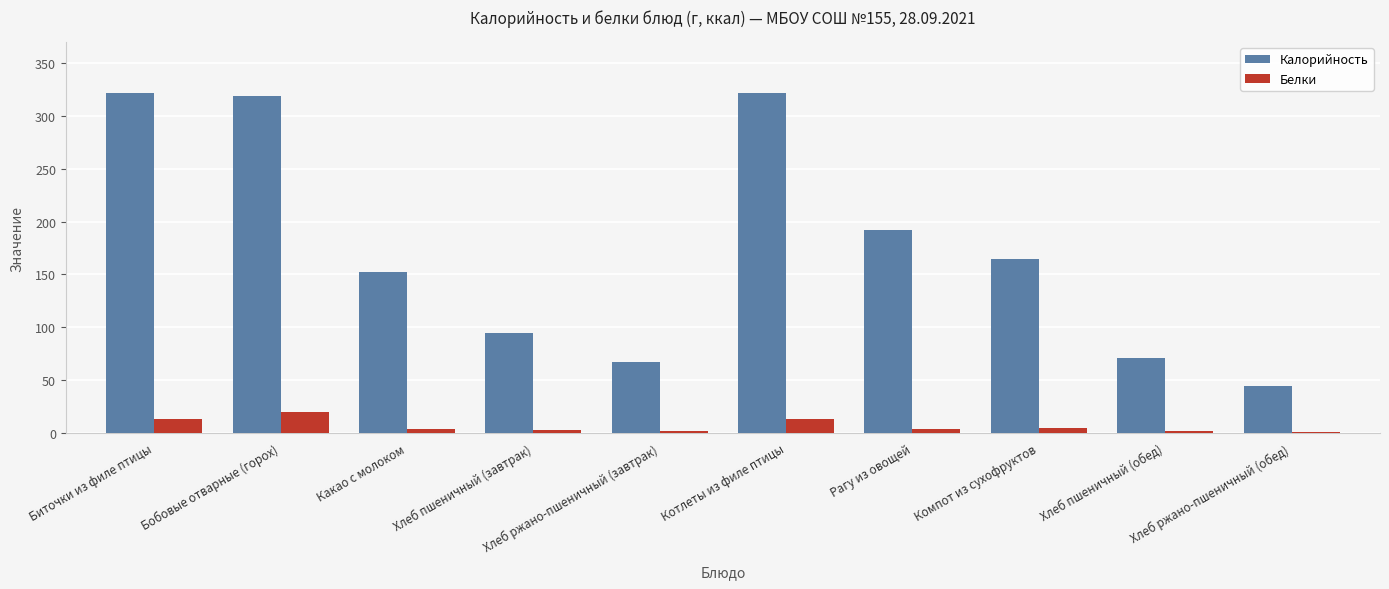

What are all the series names shown in the legend?

Калорийность, Белки